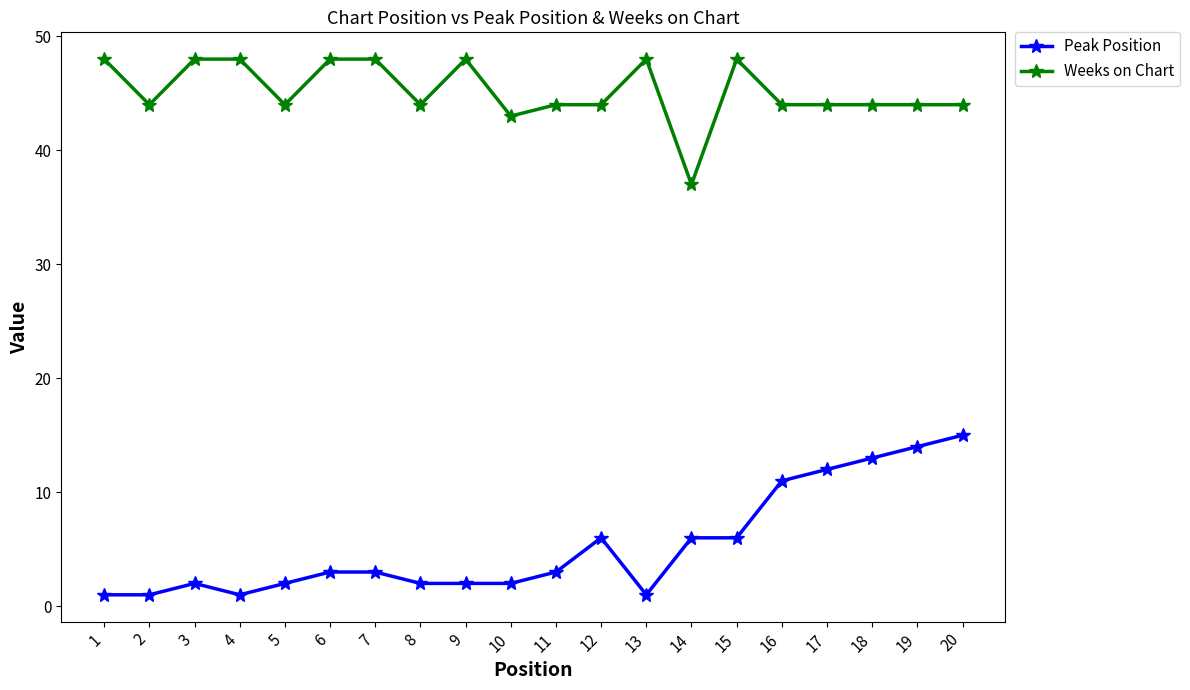

Reading right to left, transcribe all the data shown in this chart.

Peak Position: 15	14	13	12	11	6	6	1	6	3	2	2	2	3	3	2	1	2	1	1
Weeks on Chart: 44	44	44	44	44	48	37	48	44	44	43	48	44	48	48	44	48	48	44	48